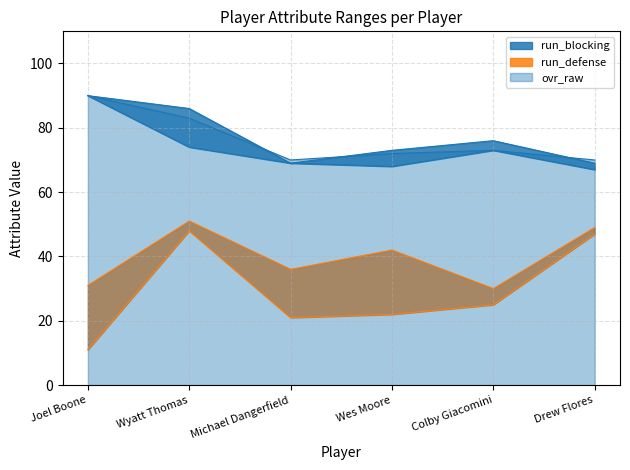

True or false: pass_blocking has a value of 129 at Colby Giacomini.

False